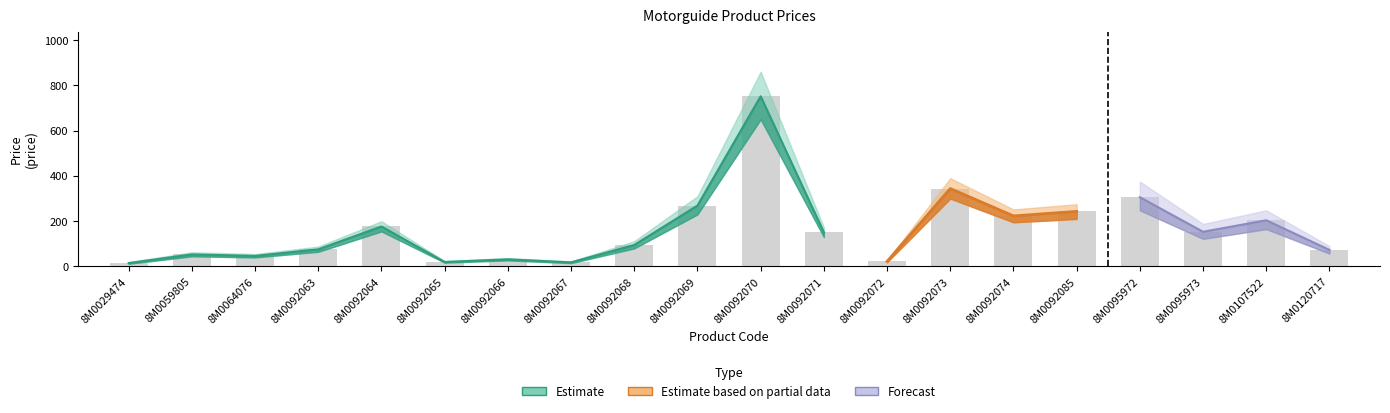

What is the minimum value shown in the chart?

15.0